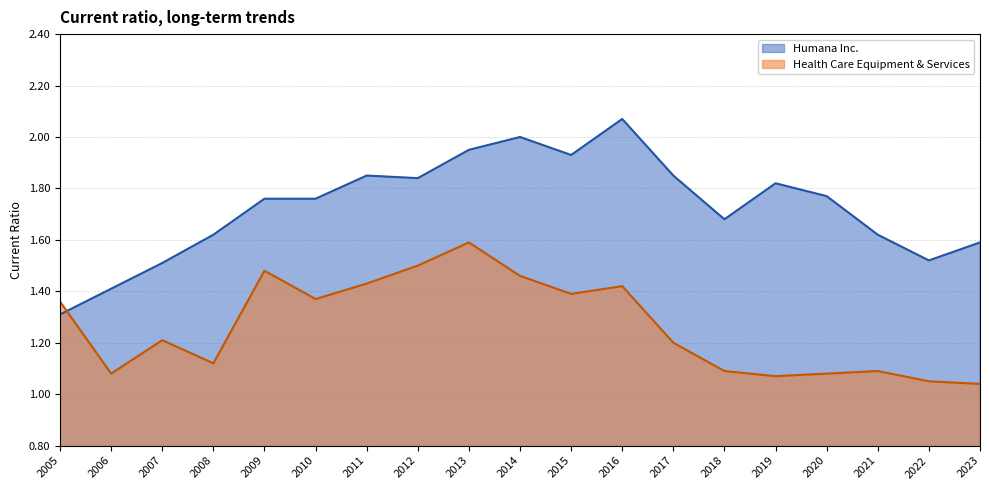

True or false: Health Care Equipment & Services has a value of 1.1 at 2020.

True